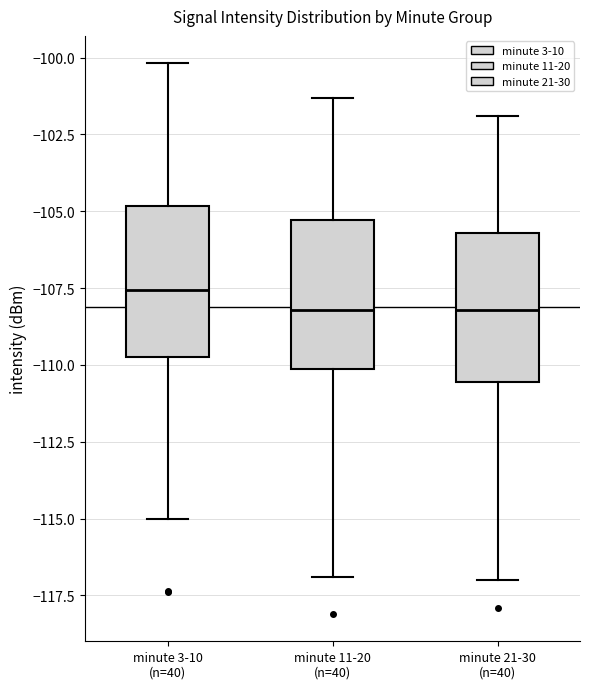

Where is the upper edge of the box for minute 11-20 (n=40) on the y-axis? The values are not printed on the chart, so give them approximately, as read against the axis.

-105.5